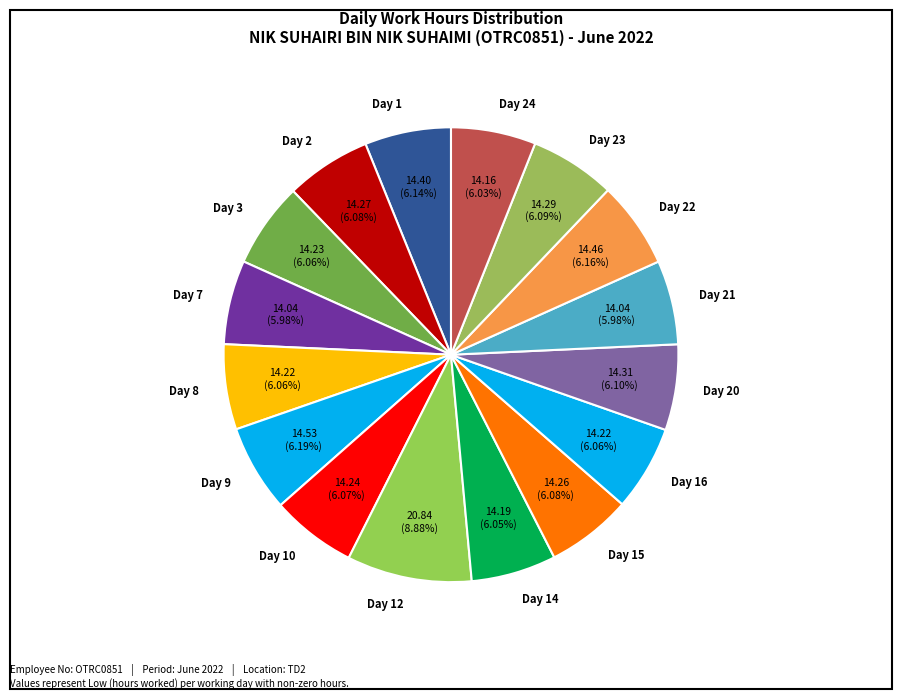

What is the total percentage of Day 7 and Day 16?

12.0%